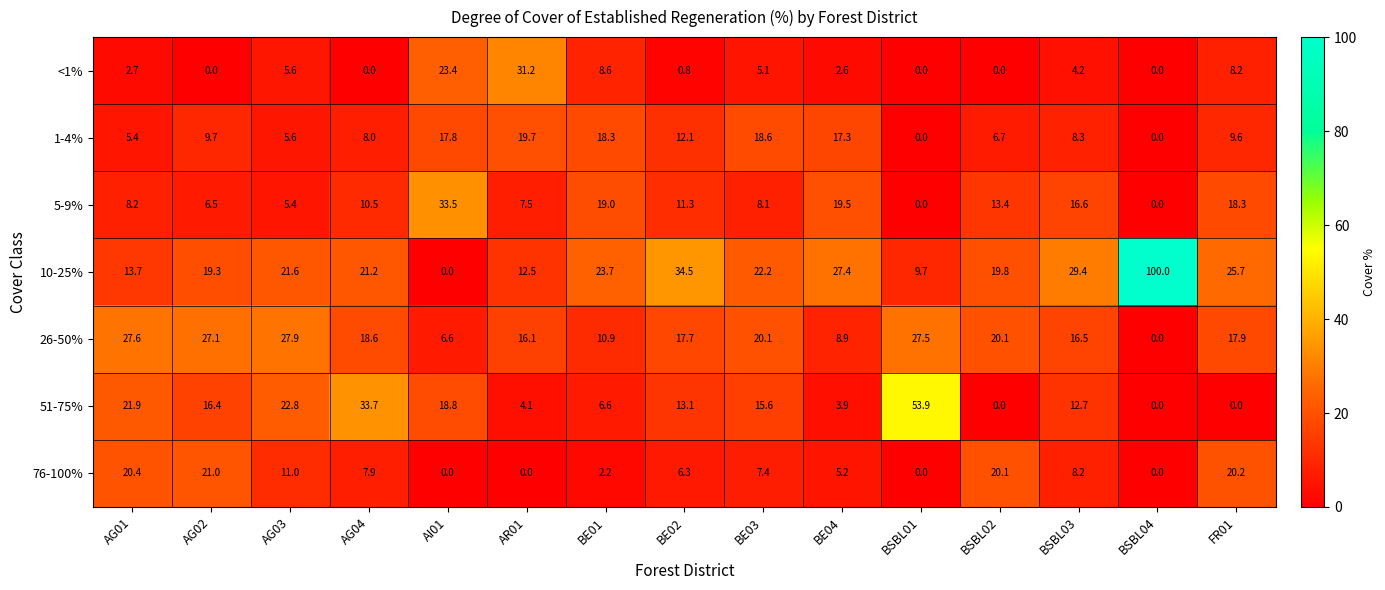

What is the average value of the <1% series?

6.2